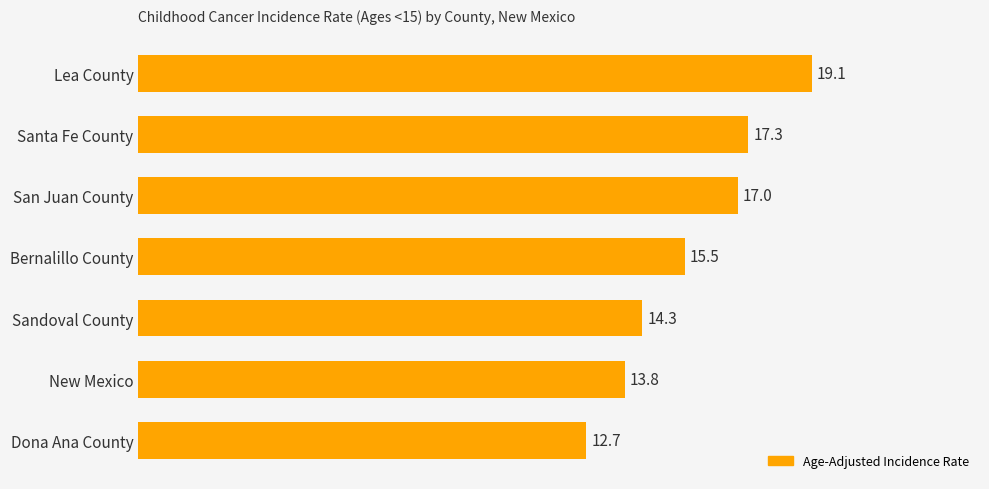

Which has a higher value, New Mexico or Santa Fe County?

Santa Fe County